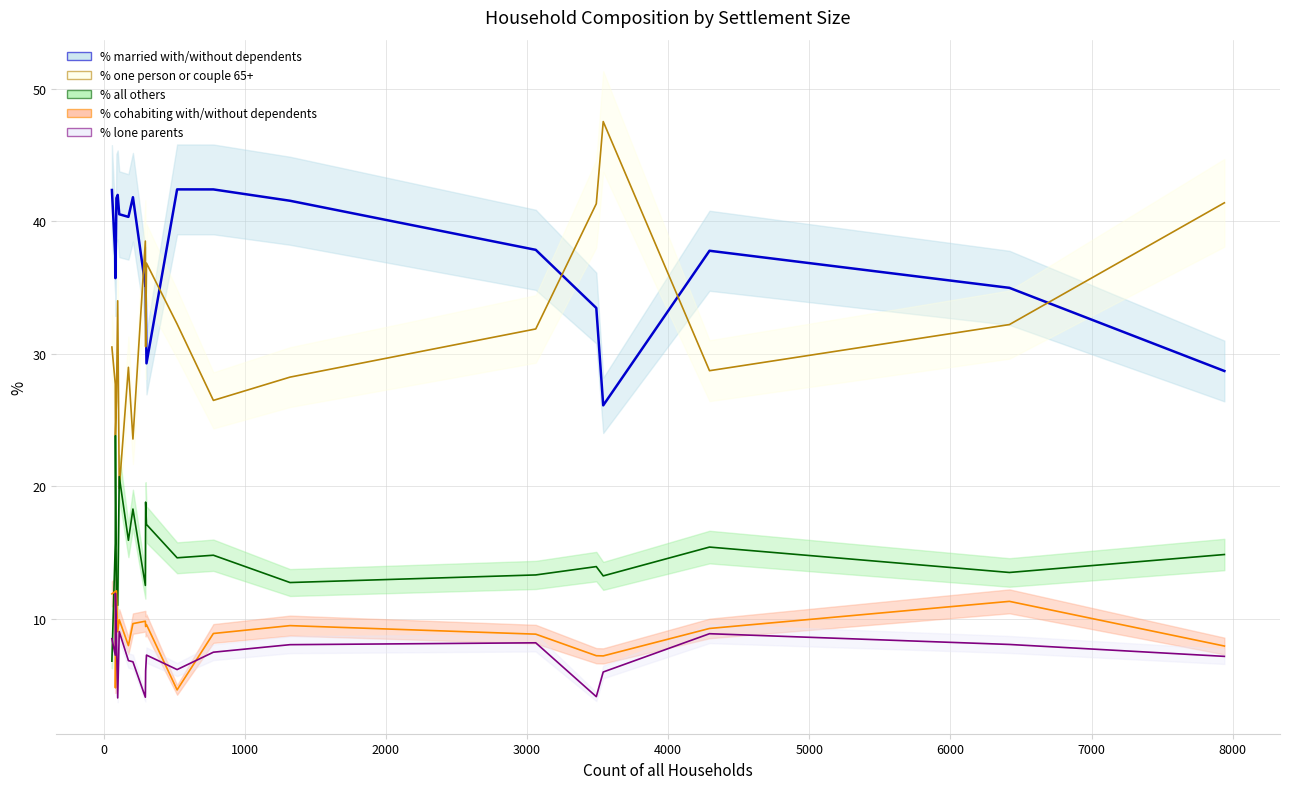

At how many categories does at least one series exceed 31?

20